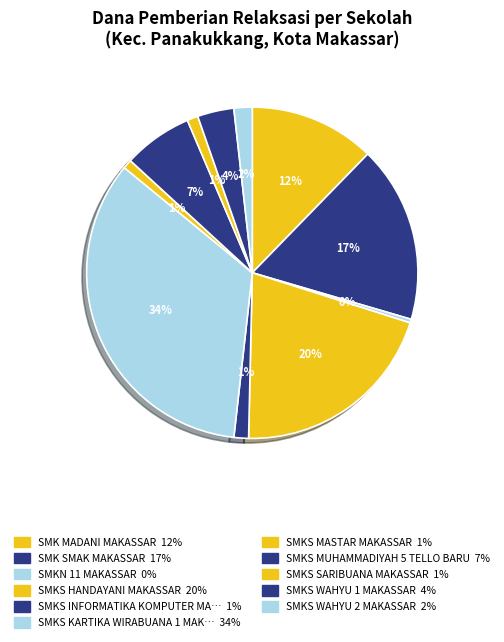

Is there a majority slice in this chart?

No